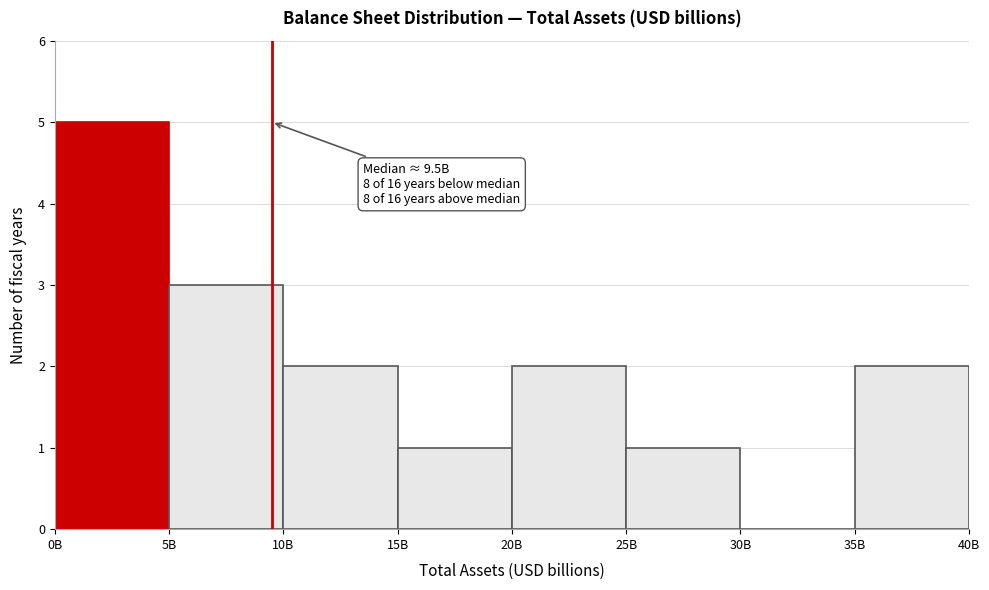

Reading left to right, what are all the values shown in this chart?

0B=5	5B=3	10B=2	15B=1	20B=2	25B=1	30B=0	35B=2